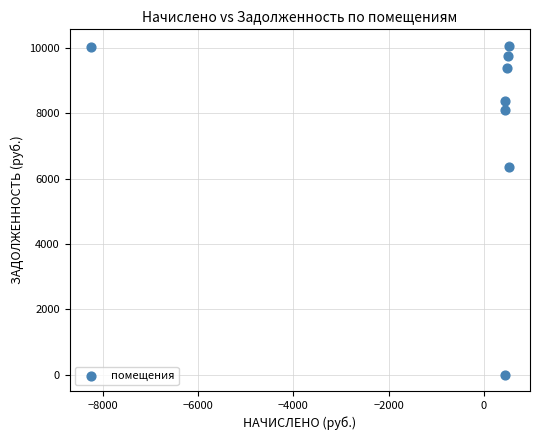

What Y value in the scatter plot is closest to 5035?

6351.6